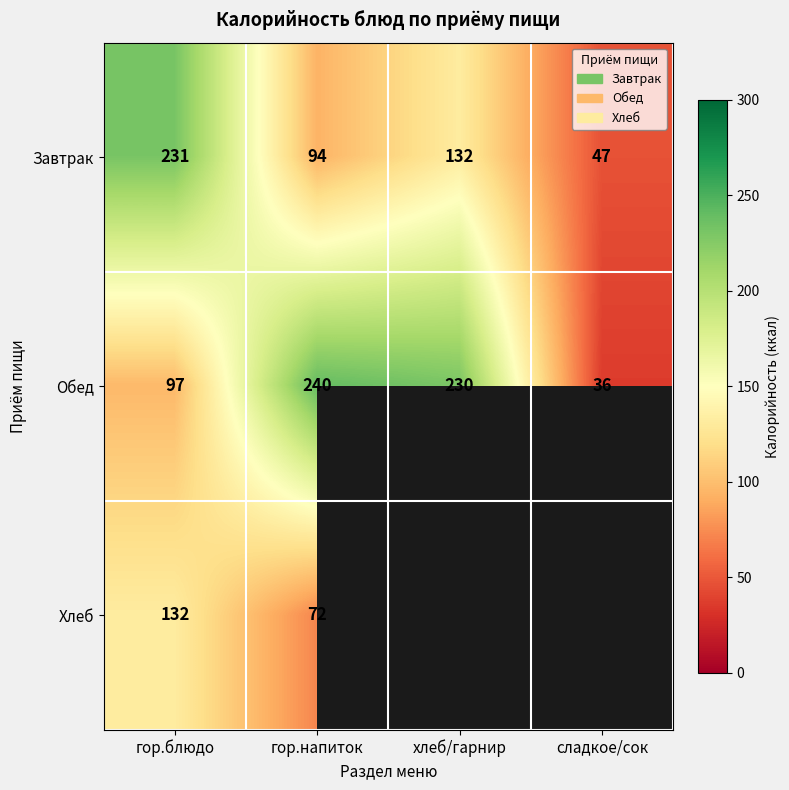

What is the total value across all series at гор.напиток?

406